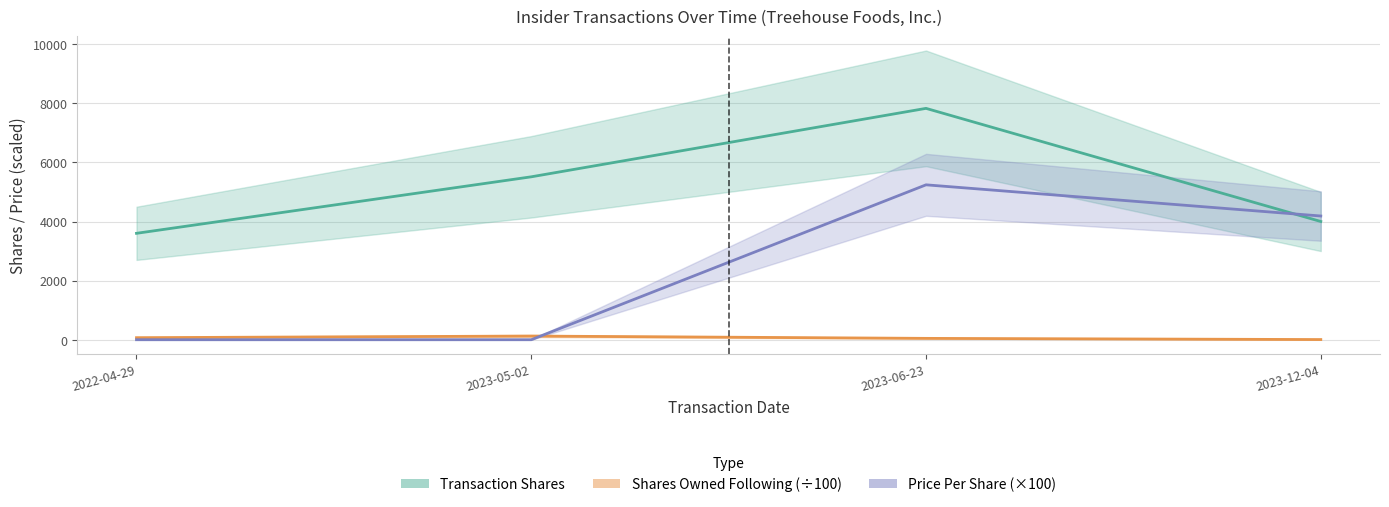

Reading left to right, transcribe all the data shown in this chart.

Transaction Shares: 3600.0	5512.0	7828.0	4000.0
Shares Owned Following (÷100): 68.8	124.0	45.7	5.7
Price Per Share (×100): 0.0	0.0	5241.0	4186.0